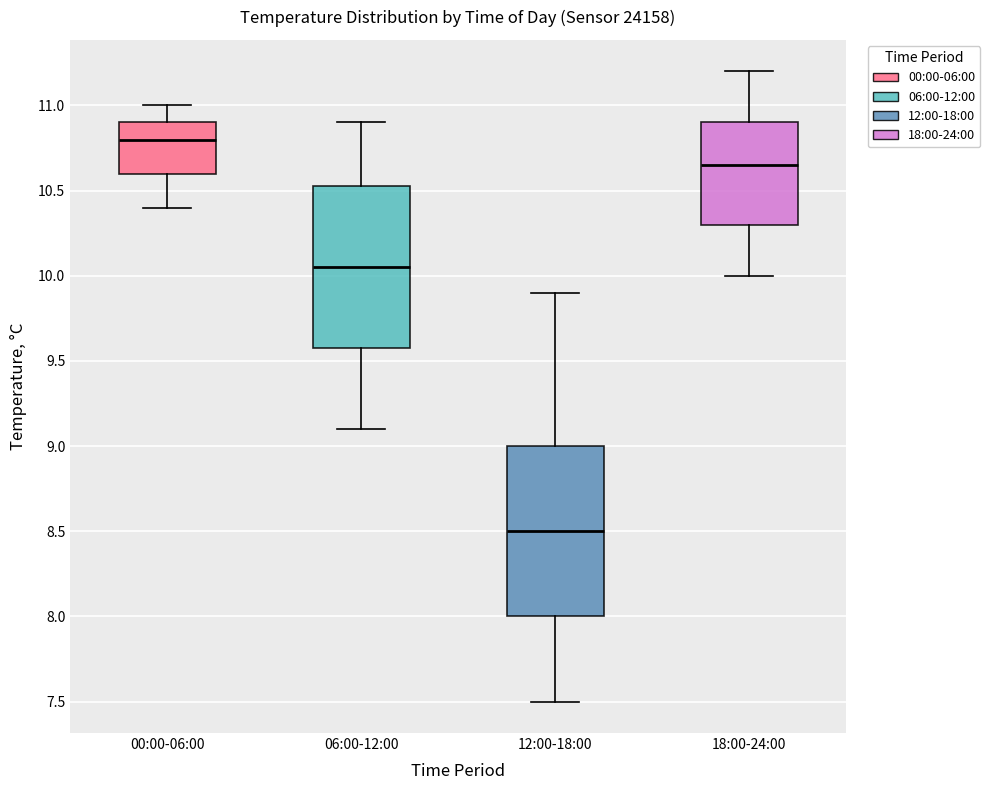

Which box has the lowest median line?

12:00-18:00